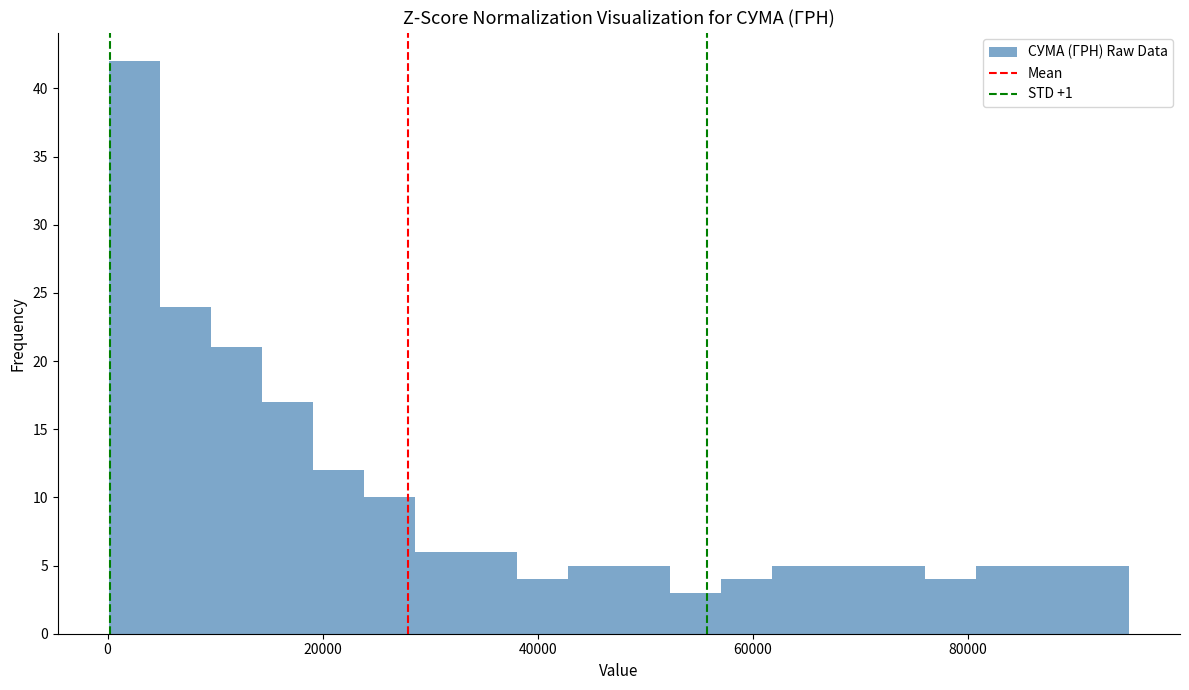

Read against the x-axis, roughly where is the centre of the tallest bar?

2000